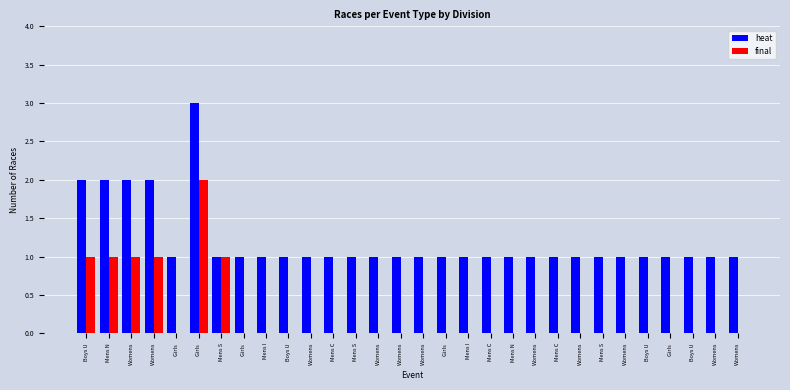

What is the difference between the maximum and minimum values in the final series?

2